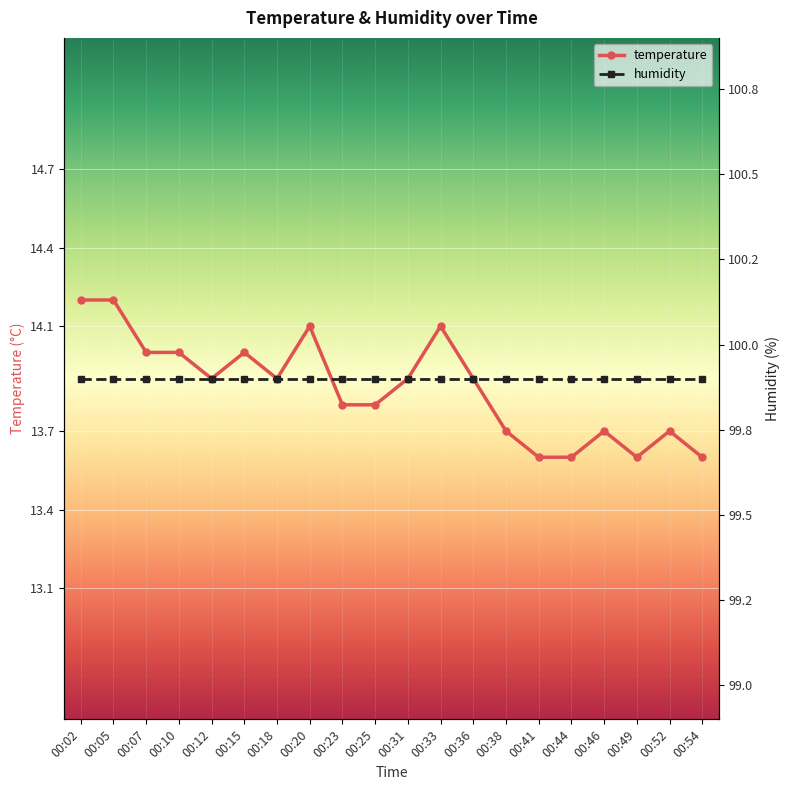

What is the spread (max minus min) of values at 00:38?

86.2